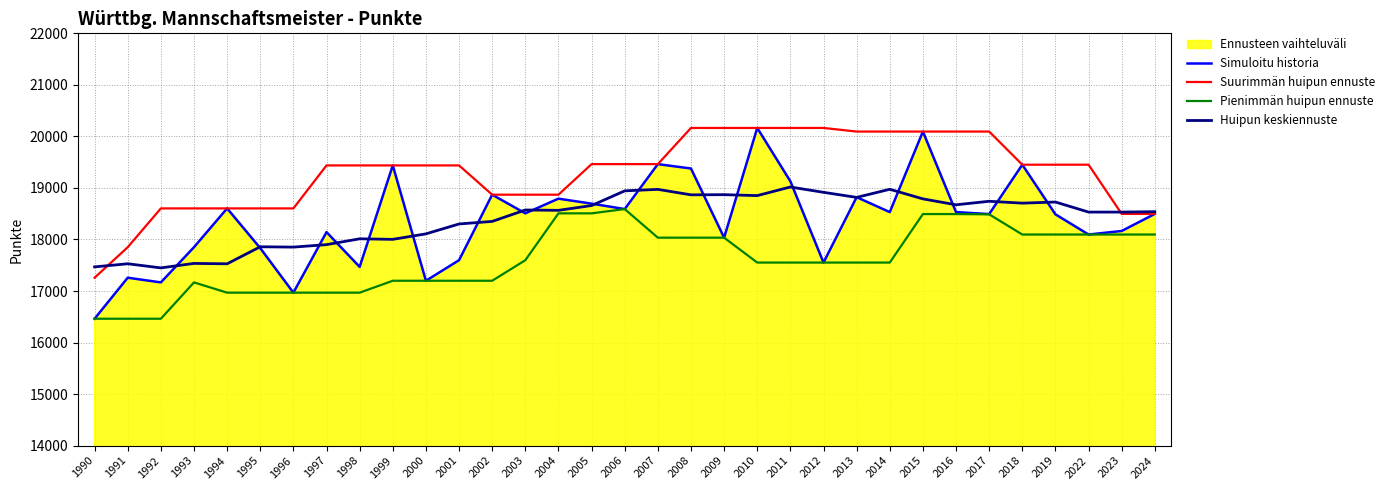

True or false: Suurimmän huipun ennuste and Simuloitu historia intersect in this chart.

False